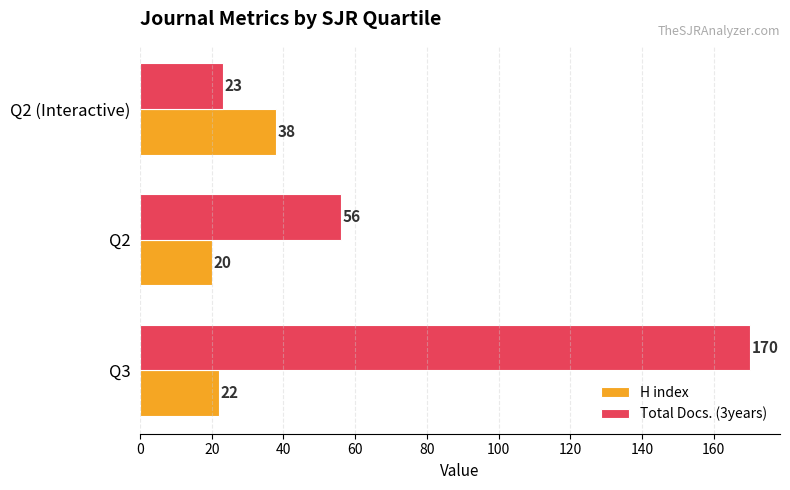

What is the spread (max minus min) of values at Q3?

148